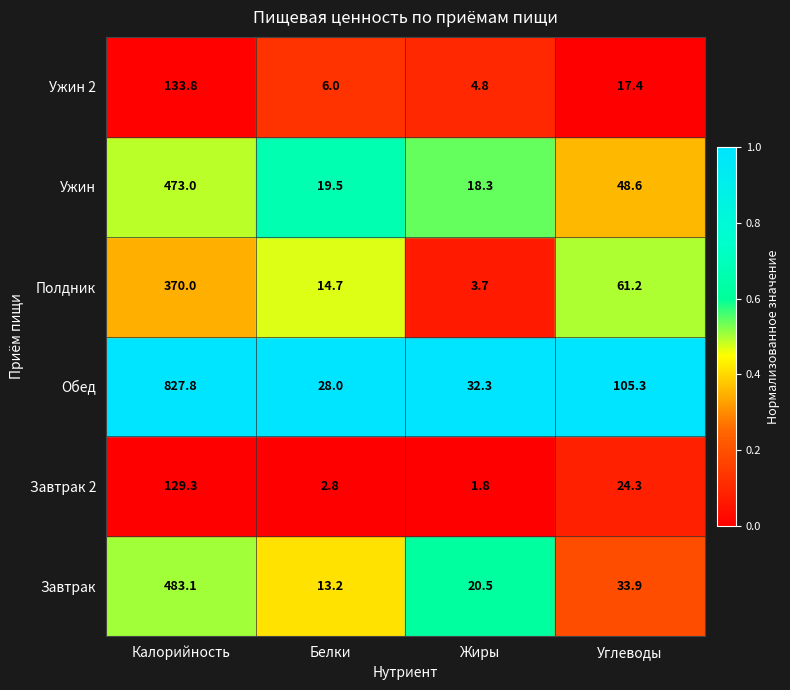

How many series are shown in this chart?

6